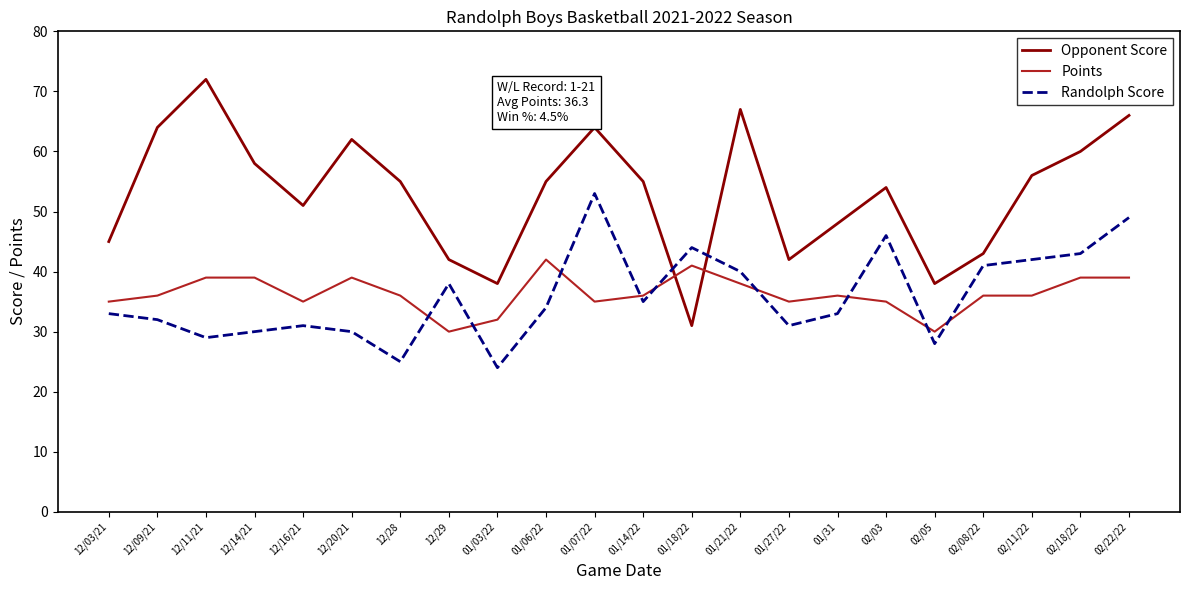

What is the greatest value displayed?

72